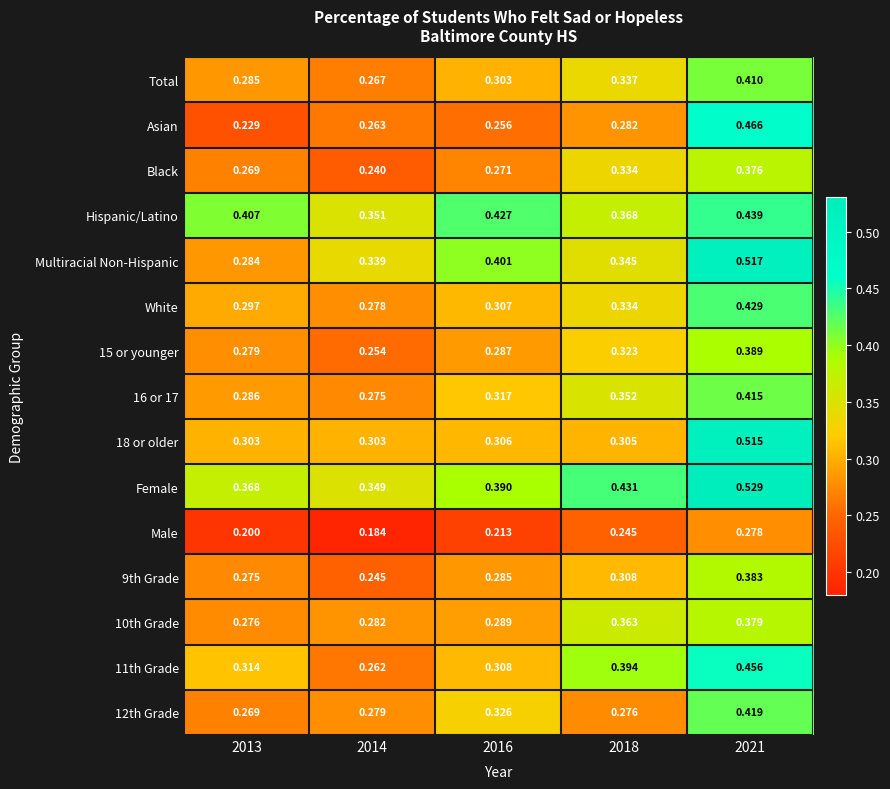

Which series has the largest range (max minus min)?

Asian